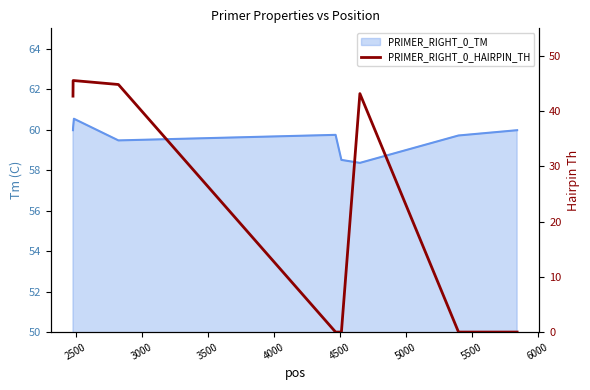

How many lines are shown in the chart?

1